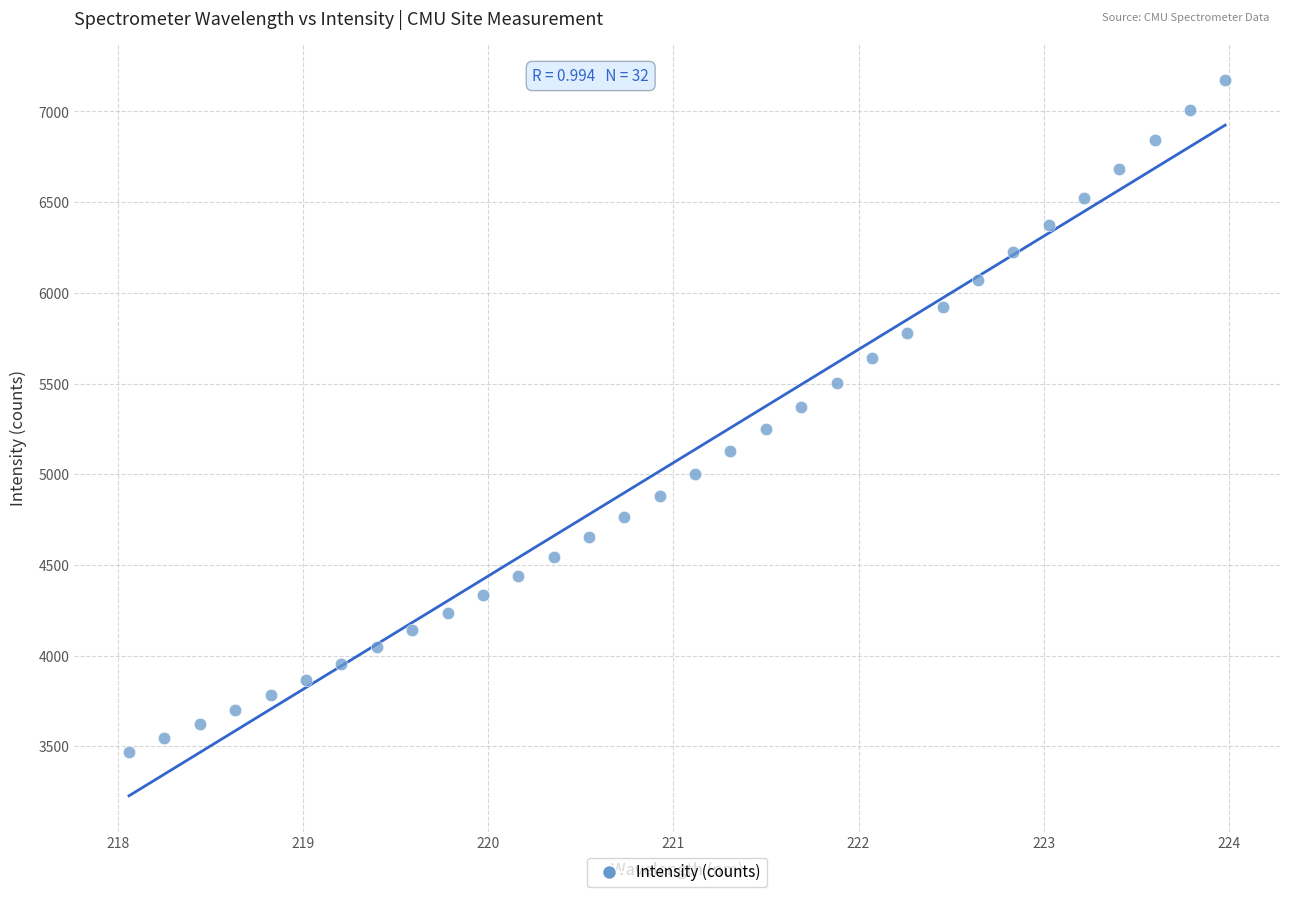

What is the range of X values (max minus min)?

5.9